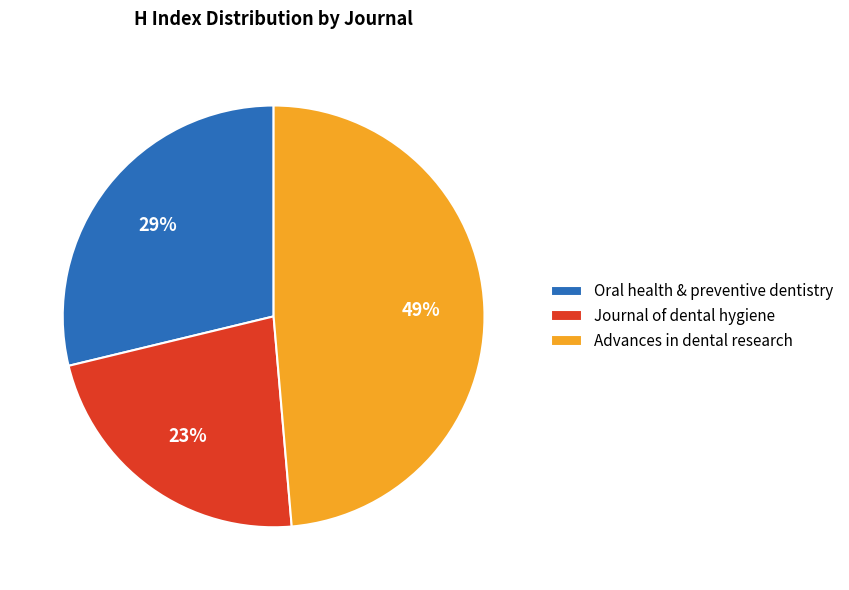

To the nearest percent, what portion does Oral health & preventive dentistry represent?

29%